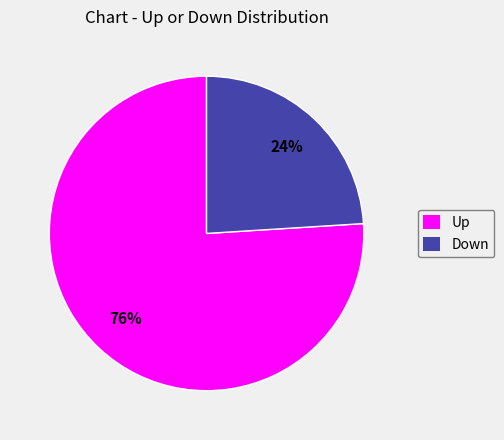

How many slices are in this pie chart?

2